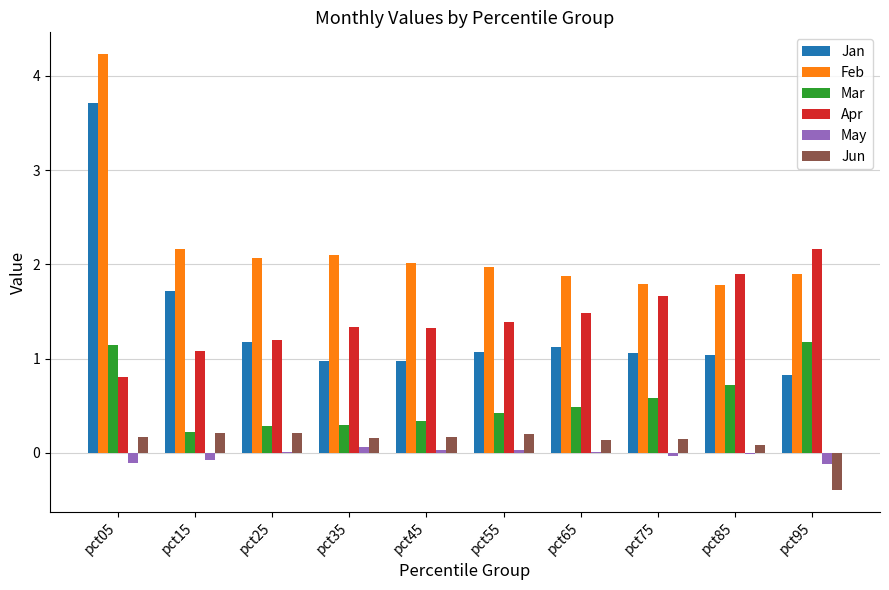

Which series changed the most between pct05 and pct55?

Jan